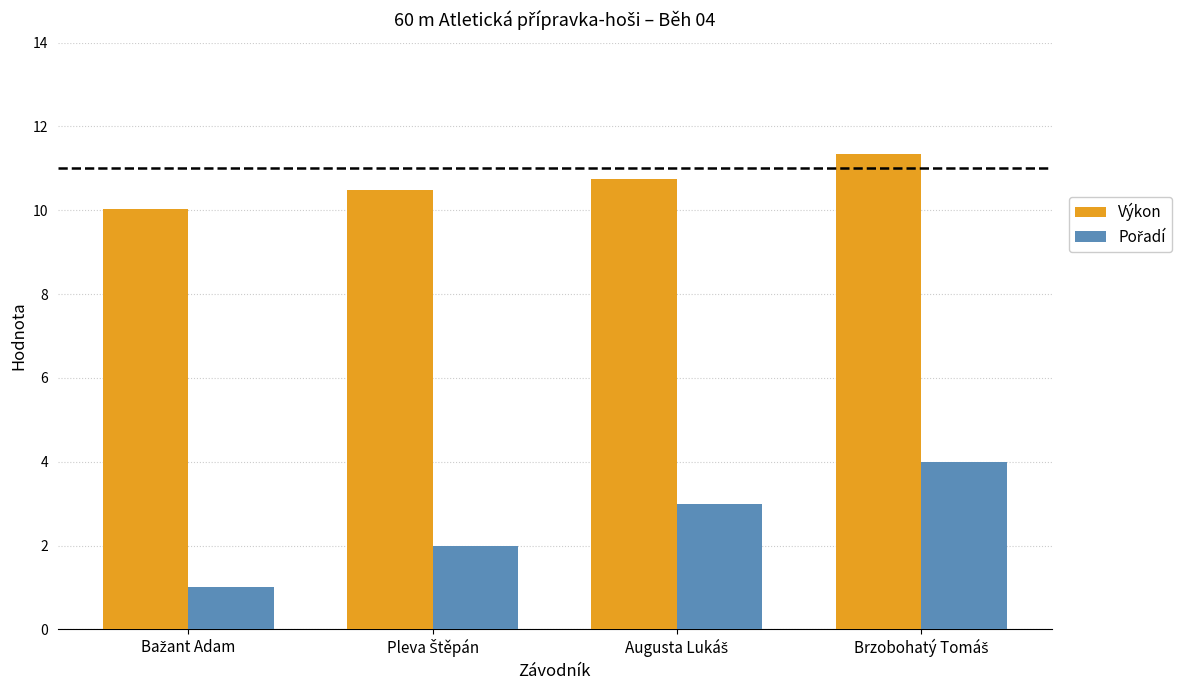

How many bars are there in each group?

2